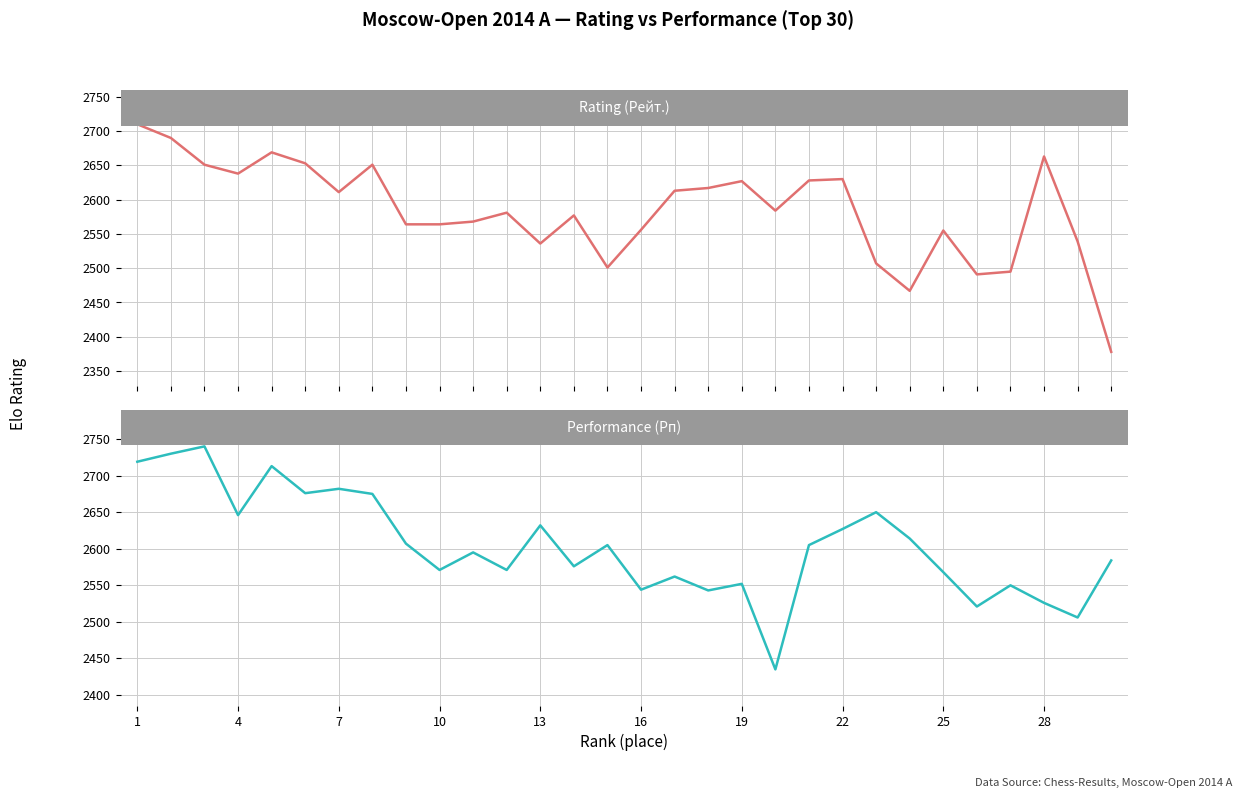

Which series has the largest range (max minus min)?

Rating (Рейт.)